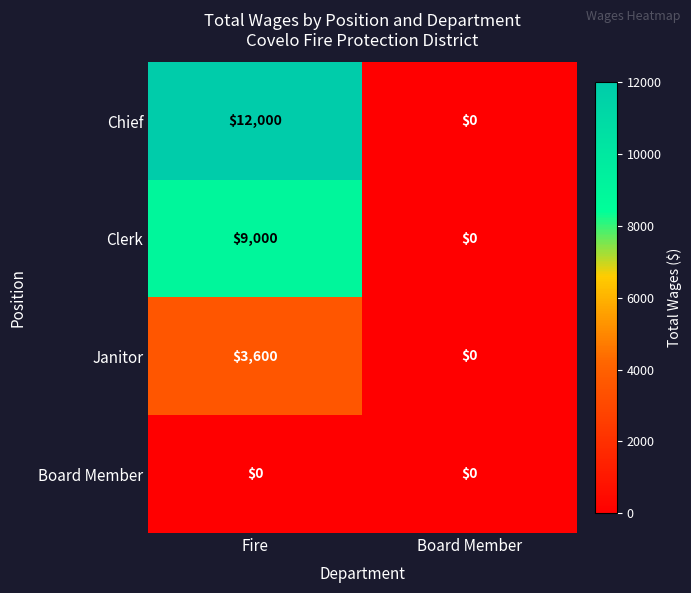

At which category is the sum across all series the highest?

Fire